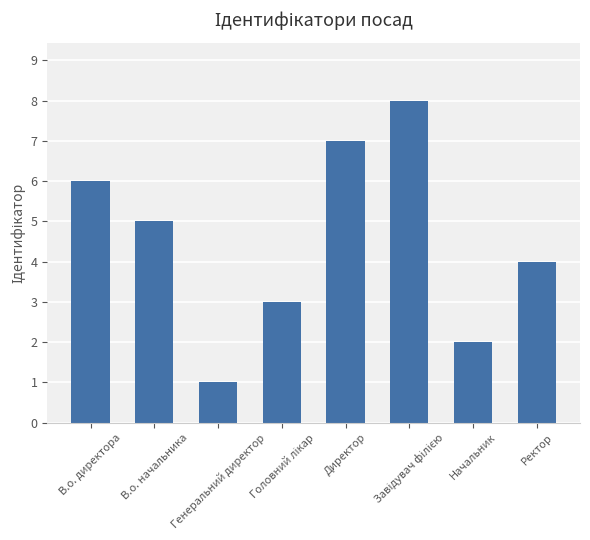

What is the label of the 1st bar from the left?

В.о. директора